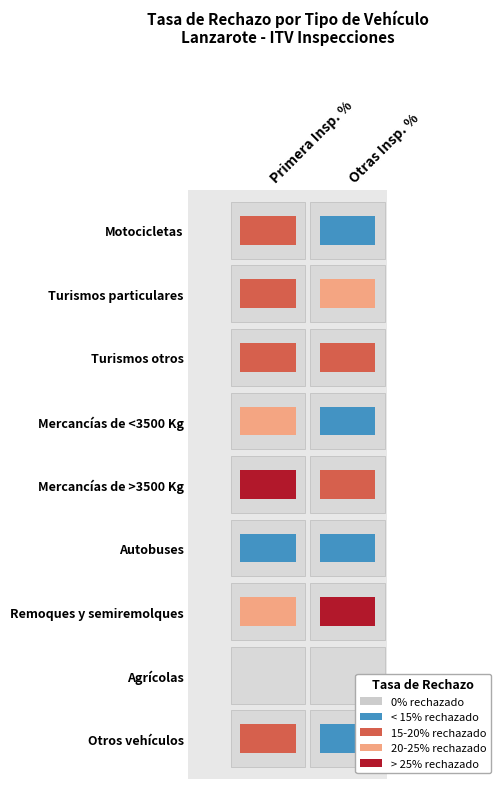

Reading right to left, extract all data points from this chart.

Primera Insp. %: 0.2	0.0	0.2	0.1	0.3	0.2	0.2	0.2	0.2
Otras Insp. %: 0.1	0.0	0.3	0.1	0.2	0.1	0.2	0.2	0.1